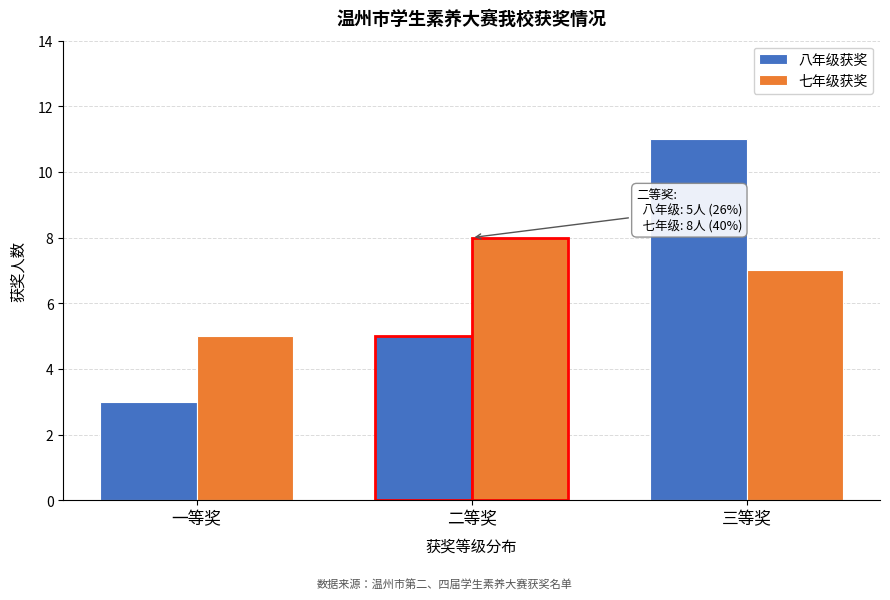

Reading left to right, transcribe all the data shown in this chart.

八年级获奖: 3	5	11
七年级获奖: 5	8	7